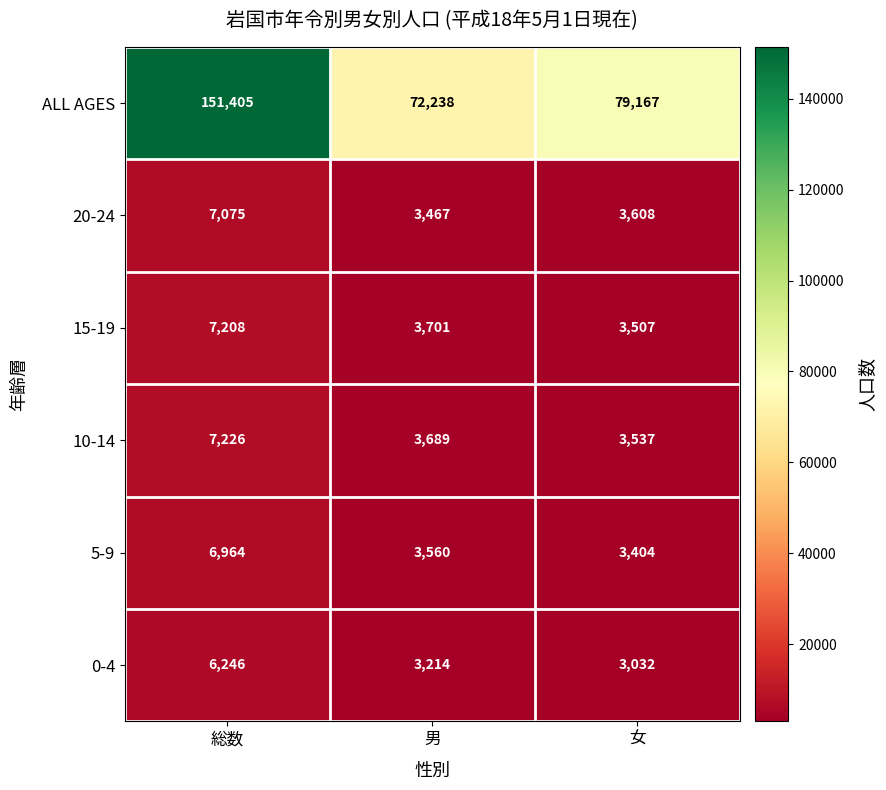

At which category is the sum across all series the highest?

総数